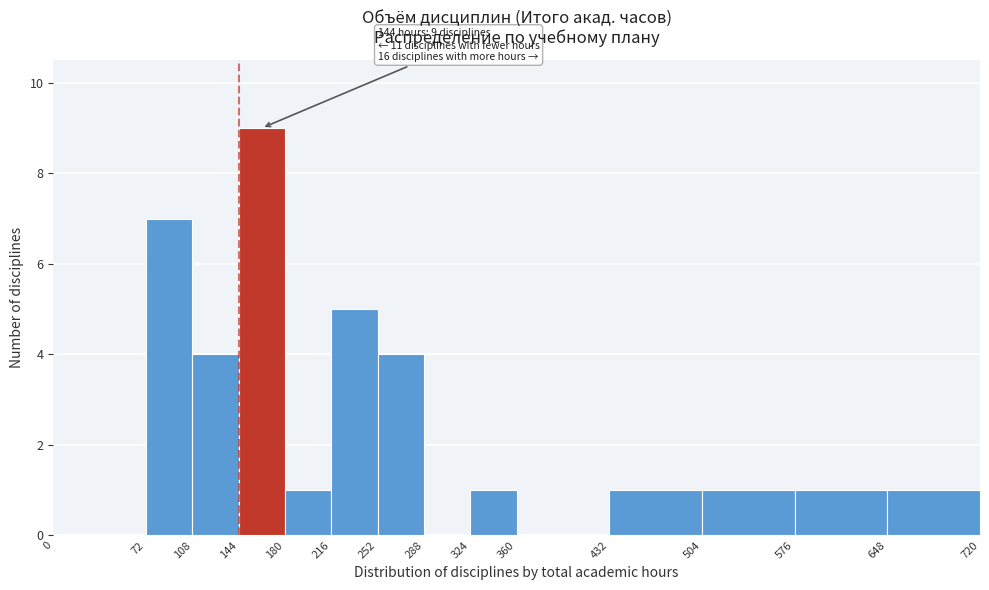

Over which range of the x-axis is the bar tallest?

144 to 180